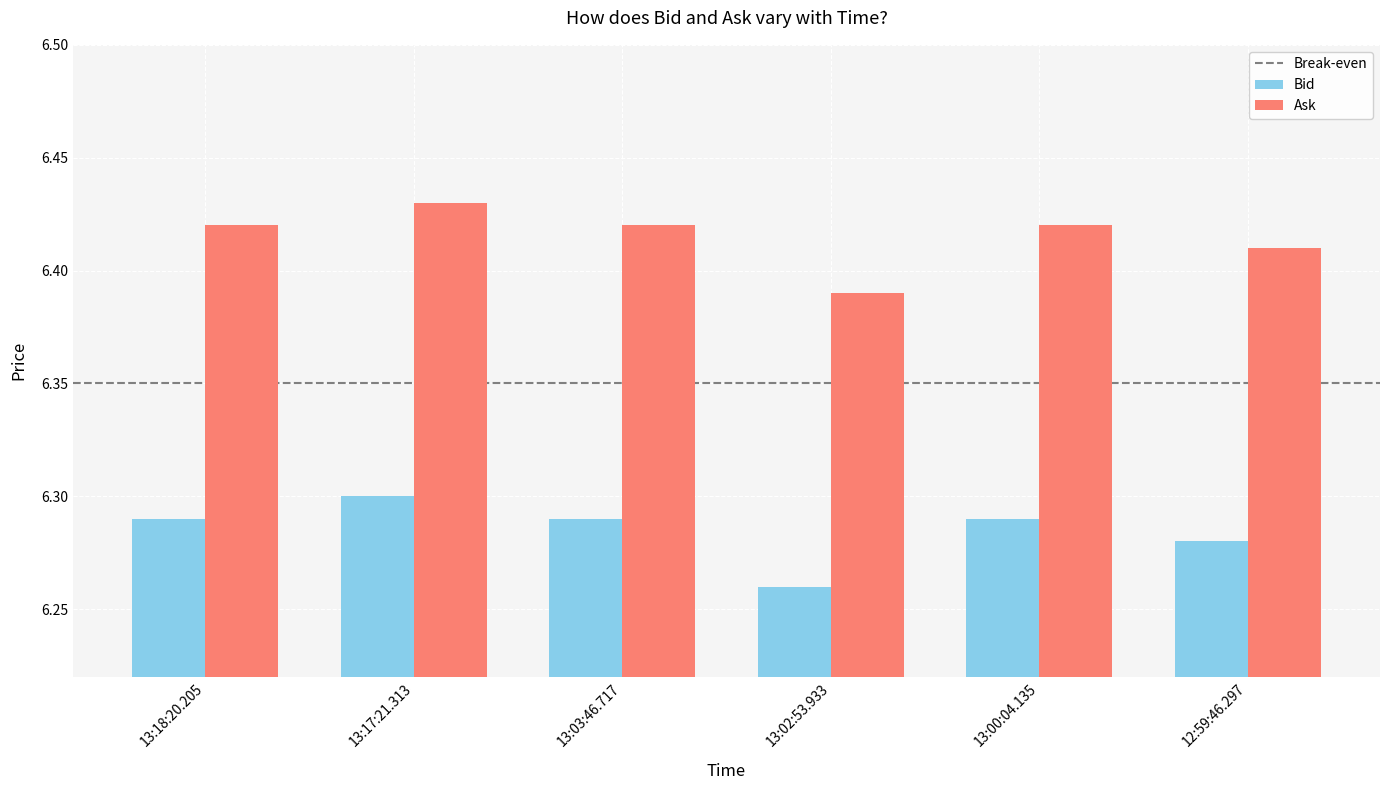

Are the bars grouped side by side (vs. stacked)?

Yes